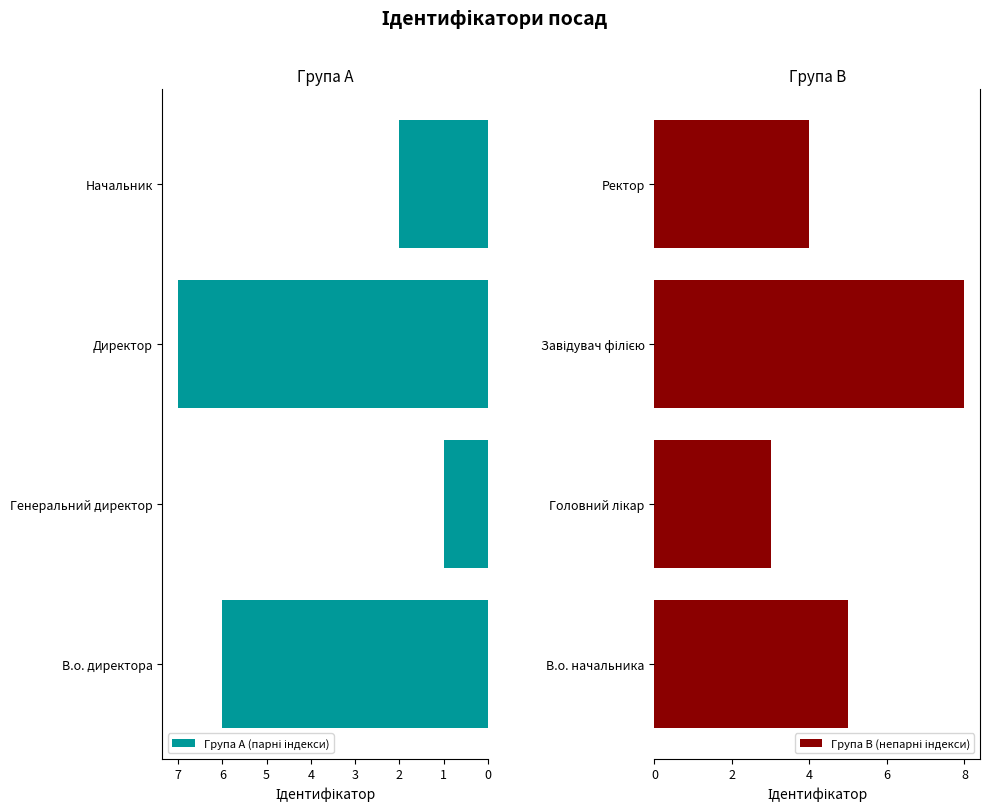

What are all the series names shown in the legend?

Група A (парні індекси), Група B (непарні індекси)